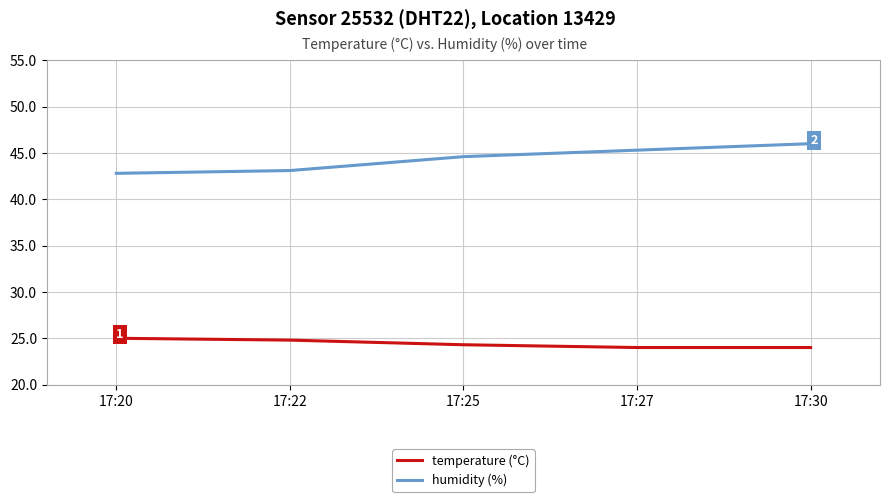

Does the chart have visible grid lines?

Yes